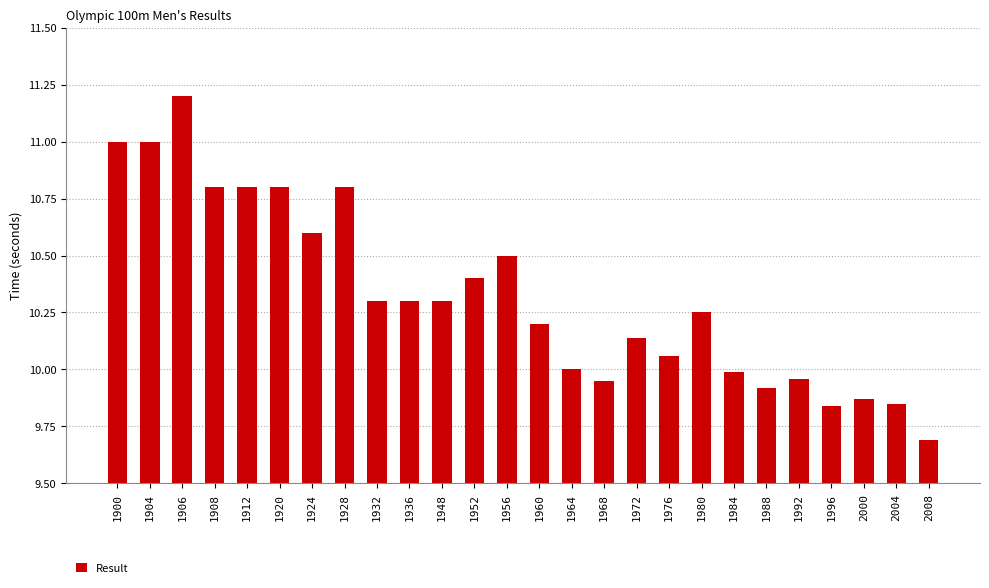

Does the chart contain stacked bars?

No